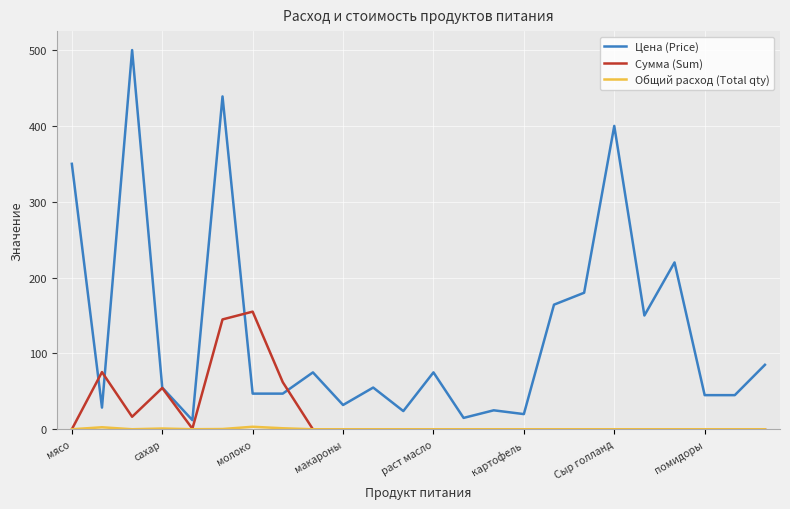

Which series has the widest spread of values?

Цена (Price)